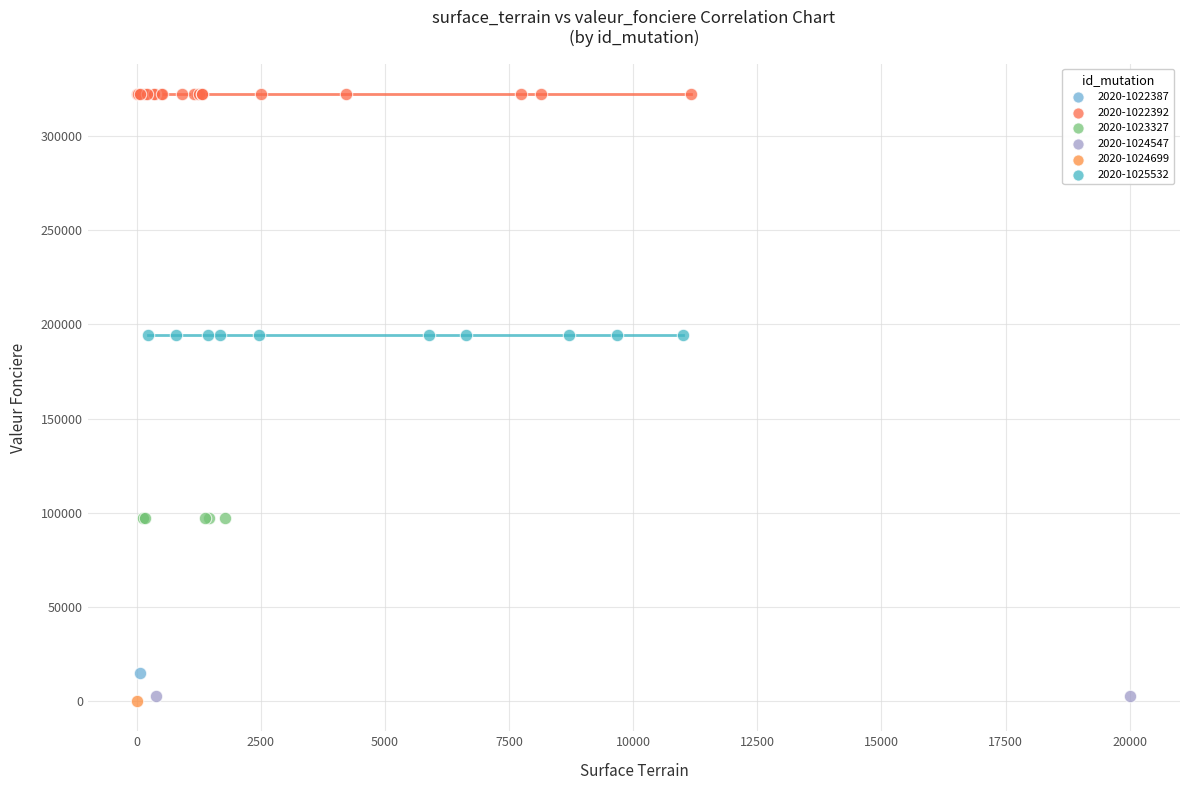

Which series contains the highest Y value?

2020-1022392